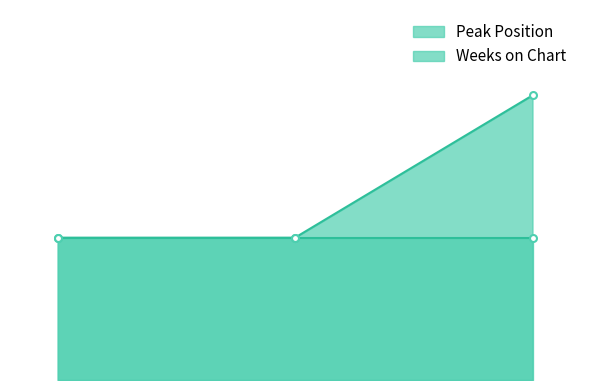

What is the sum of all values?

4